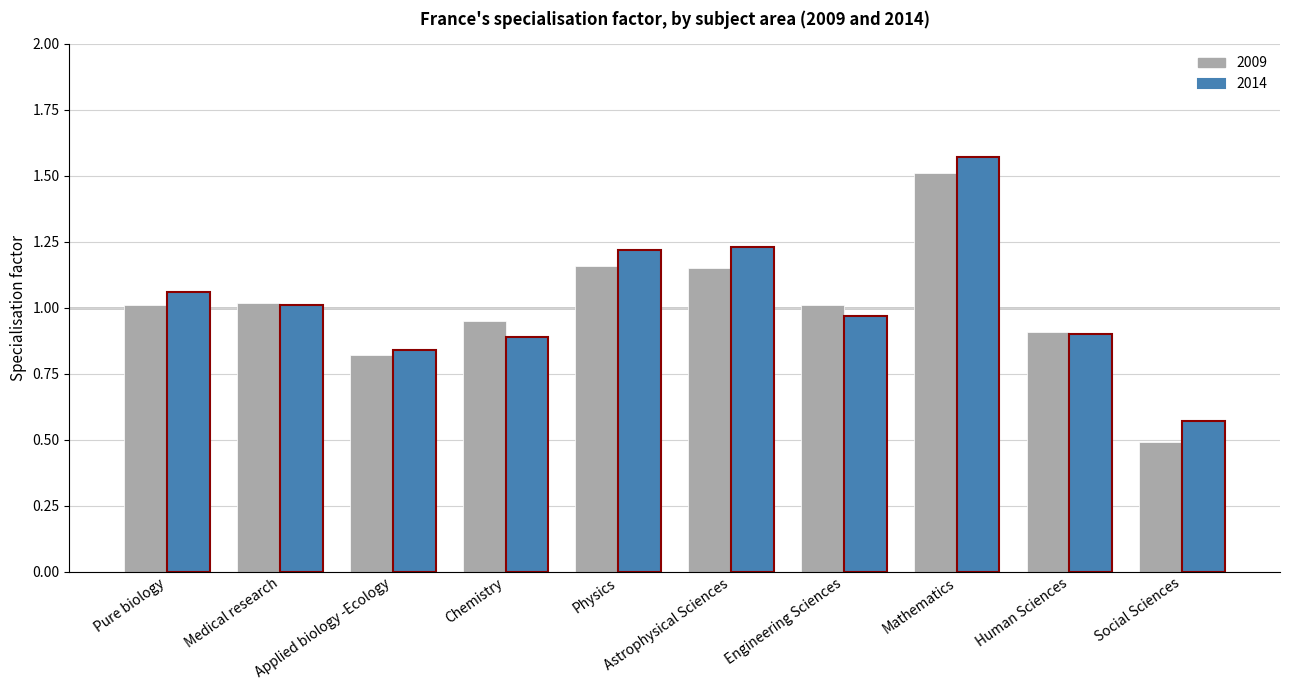

What is the label of the 5th bar from the left?

Physics